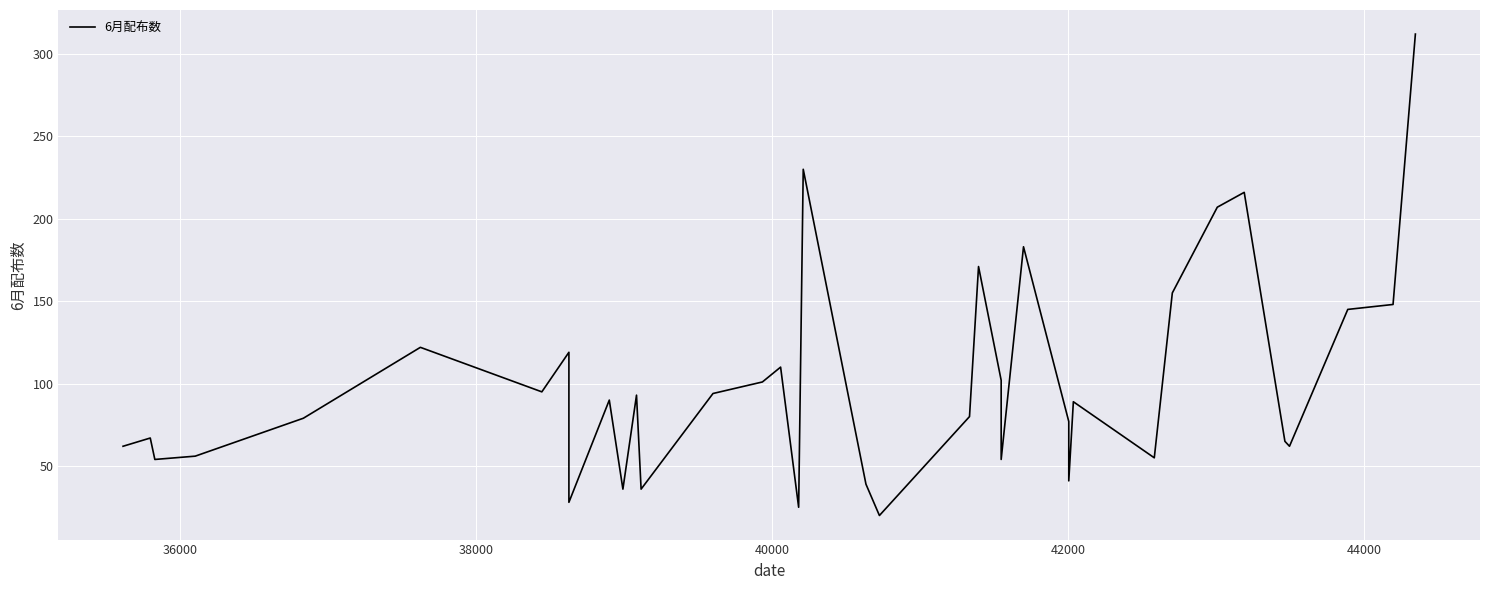

The chart shows a value of 125 at 27. True or false?

False